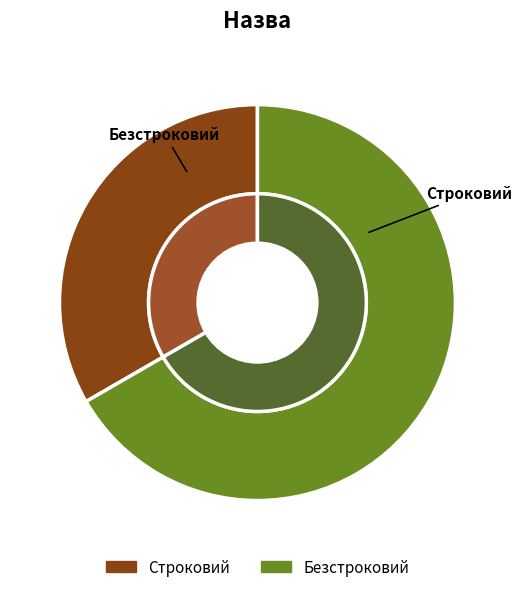

Count the number of slices in the pie.

2